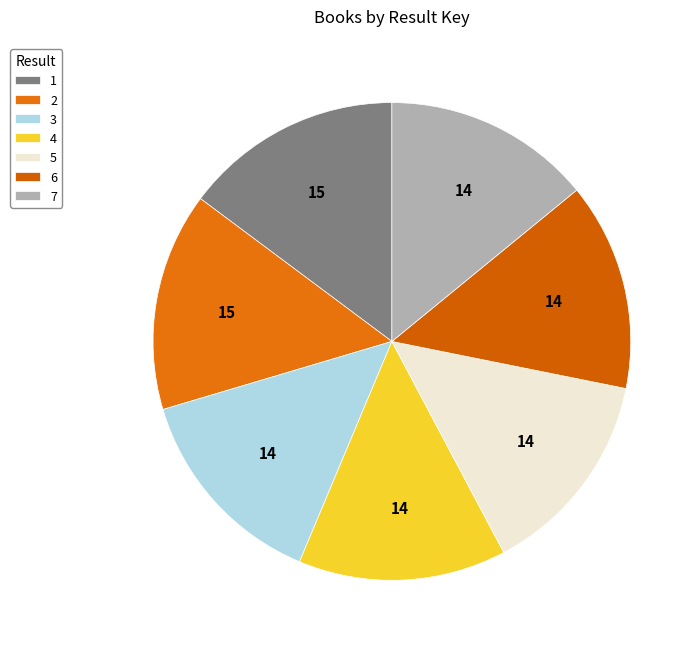

True or false: 7 accounts for 19% of the total.

False